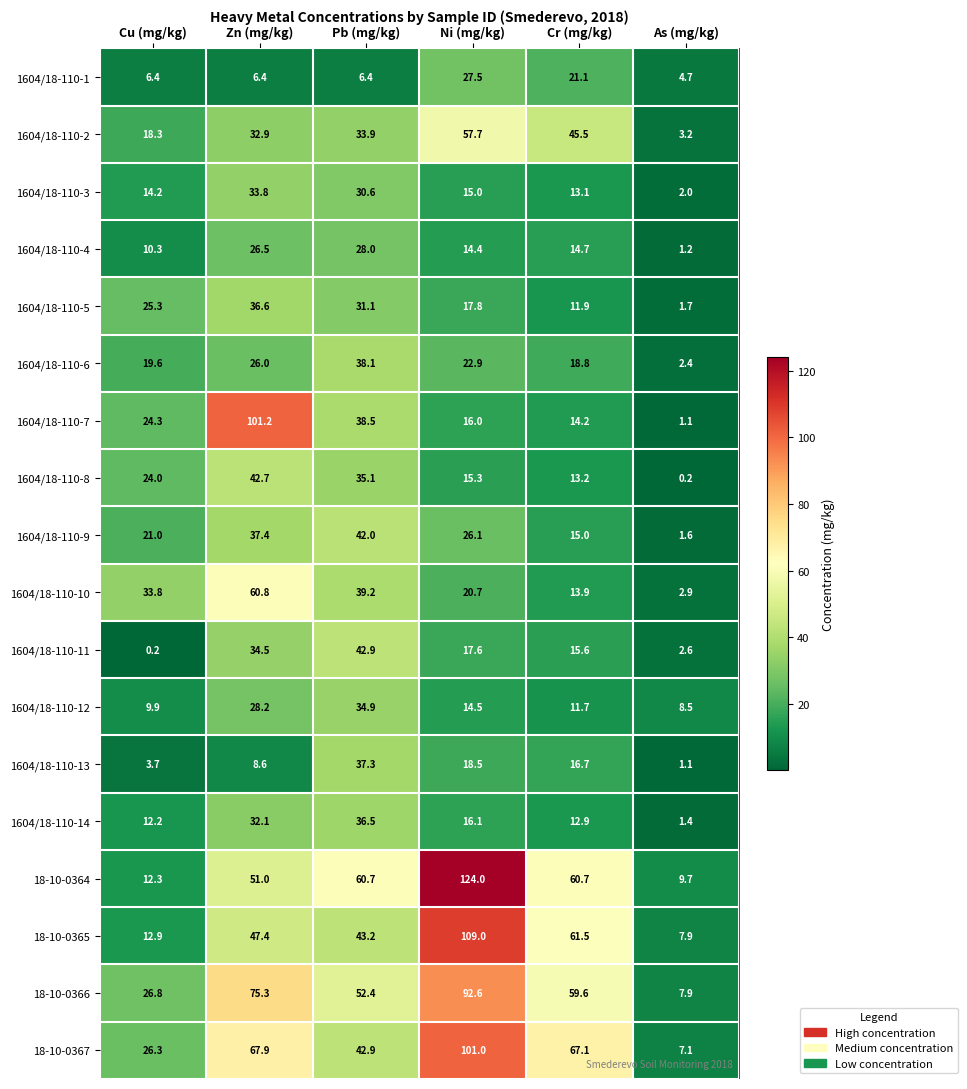

What is the difference between the 1604/18-110-10 values at Ni (mg/kg) and Cu (mg/kg)?

13.1